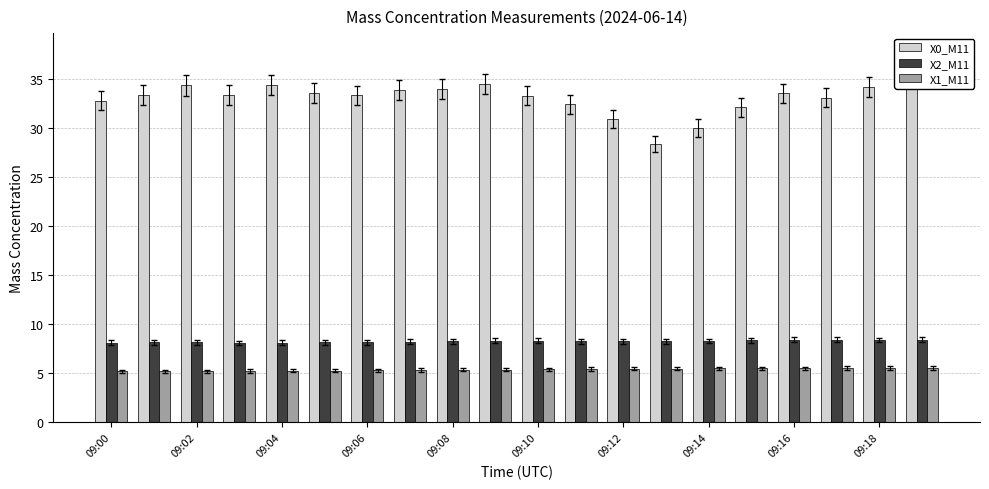

What is the value of the X0_M11 bar at the 10th from the left?

34.5